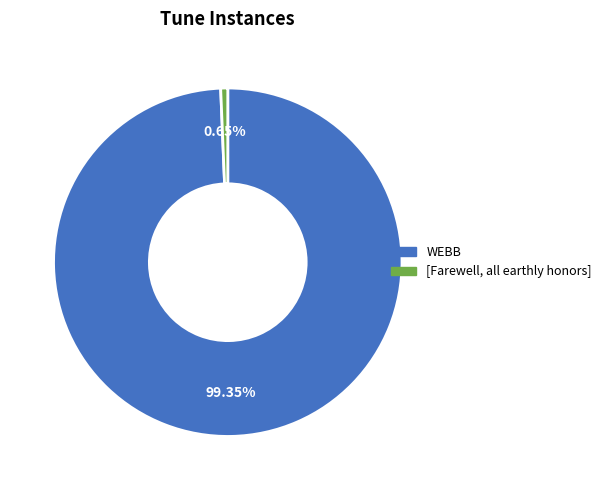

How many segments does this pie chart have?

2